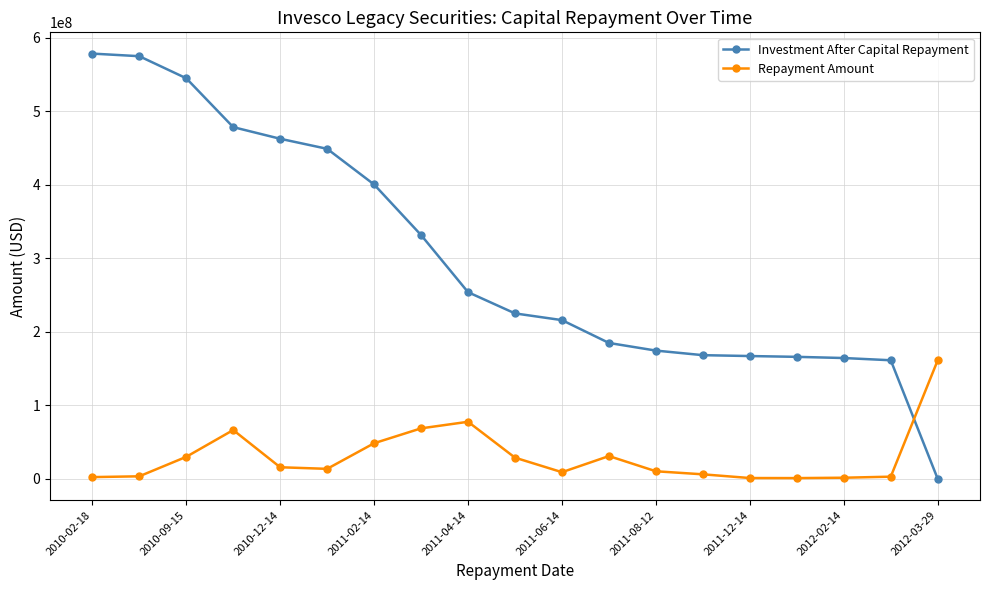

Which series has the largest total across all categories?

Investment After Capital Repayment